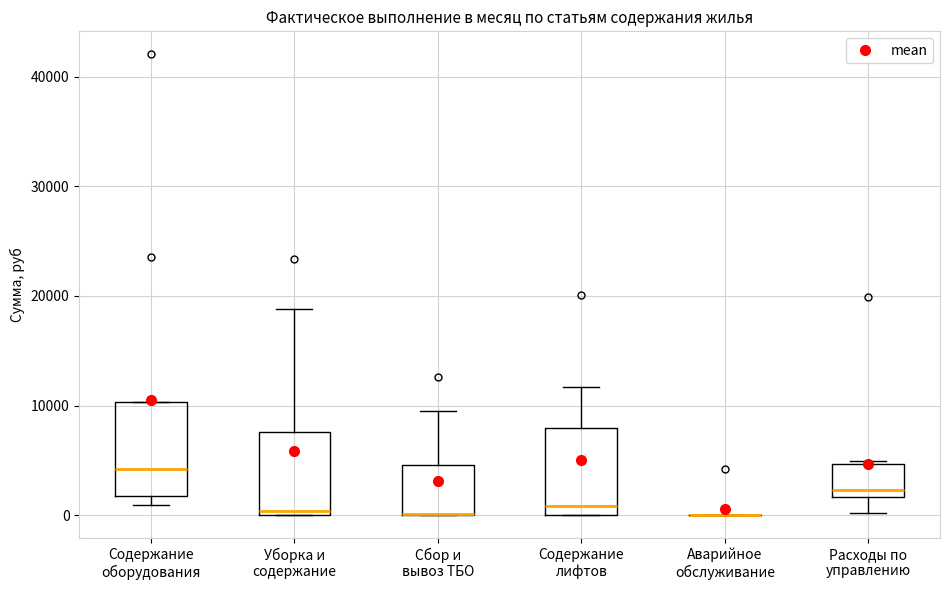

Reading left to right, transcribe this box plot: for each box, give where its median line is, the range the box spans, and where its two whiskers end, as read against the y-axis. The values are not printed on the chart, so give them approximately, as read against the axis.

Содержание оборудования: median 4000, box 2000 to 10000, whiskers 1000 to 10000
Уборка и содержание: median 0 (just above the box's lower edge), box 0 to 8000, whiskers 0 to 19000
Сбор и вывоз ТБО: median 0 (drawn on the box's lower edge), box 0 to 5000, whiskers 0 to 10000
Содержание лифтов: median 1000, box 0 to 8000, whiskers 0 to 12000
Аварийное обслуживание: box collapsed to a line at 0, whiskers 0 to 0
Расходы по управлению: median 2000 (just above the box's lower edge), box 2000 to 5000, whiskers 0 to 5000